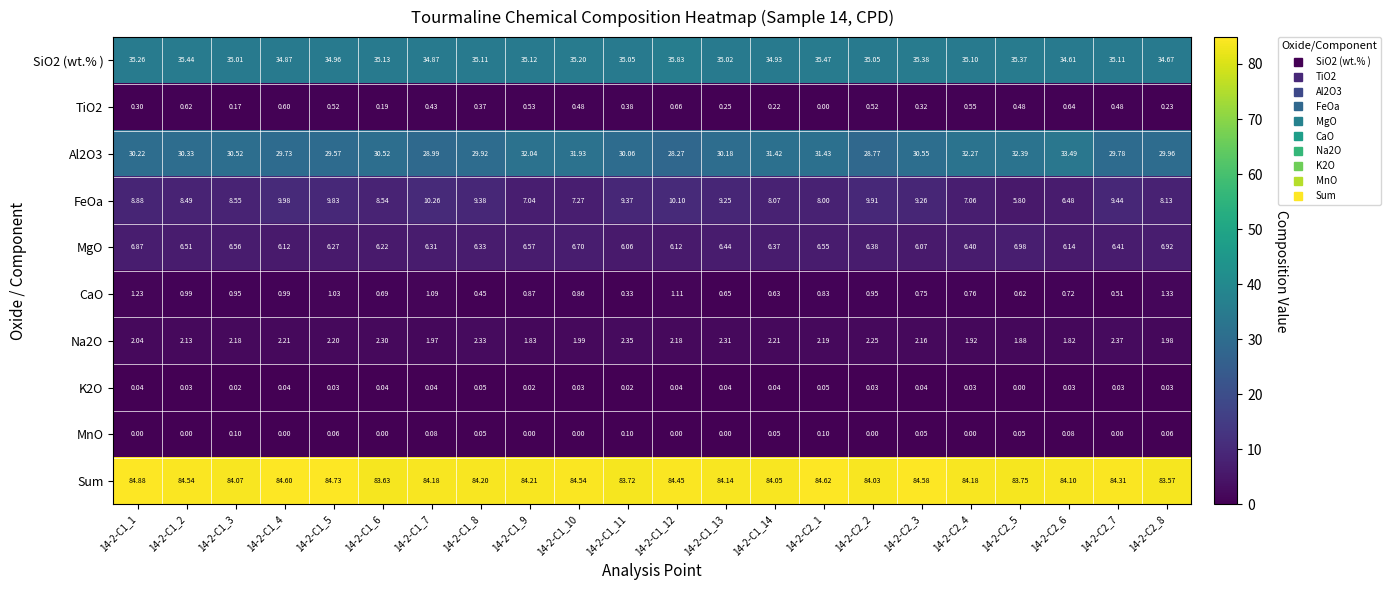

Is the value of CaO at 14-2-C1_7 greater than the value of MgO at 14-2-C2_2?

No